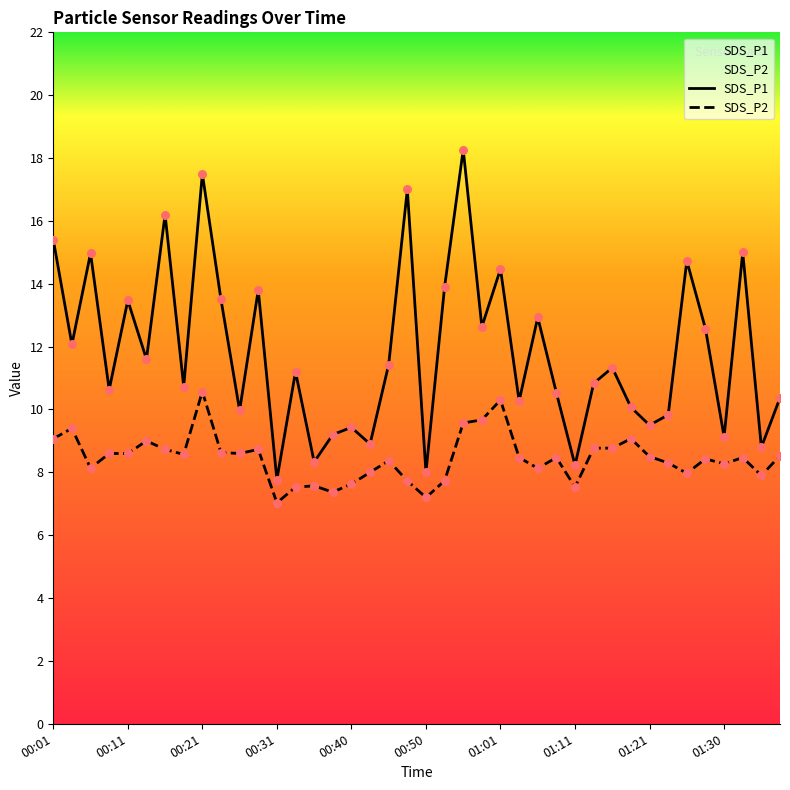

Which series contains the highest Y value?

SDS_P1